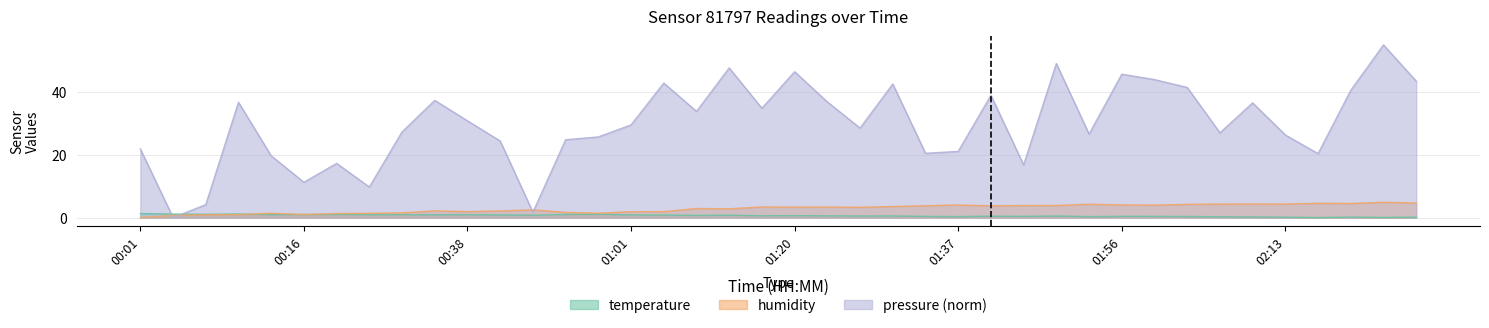

True or false: pressure_norm and temperature intersect in this chart.

True